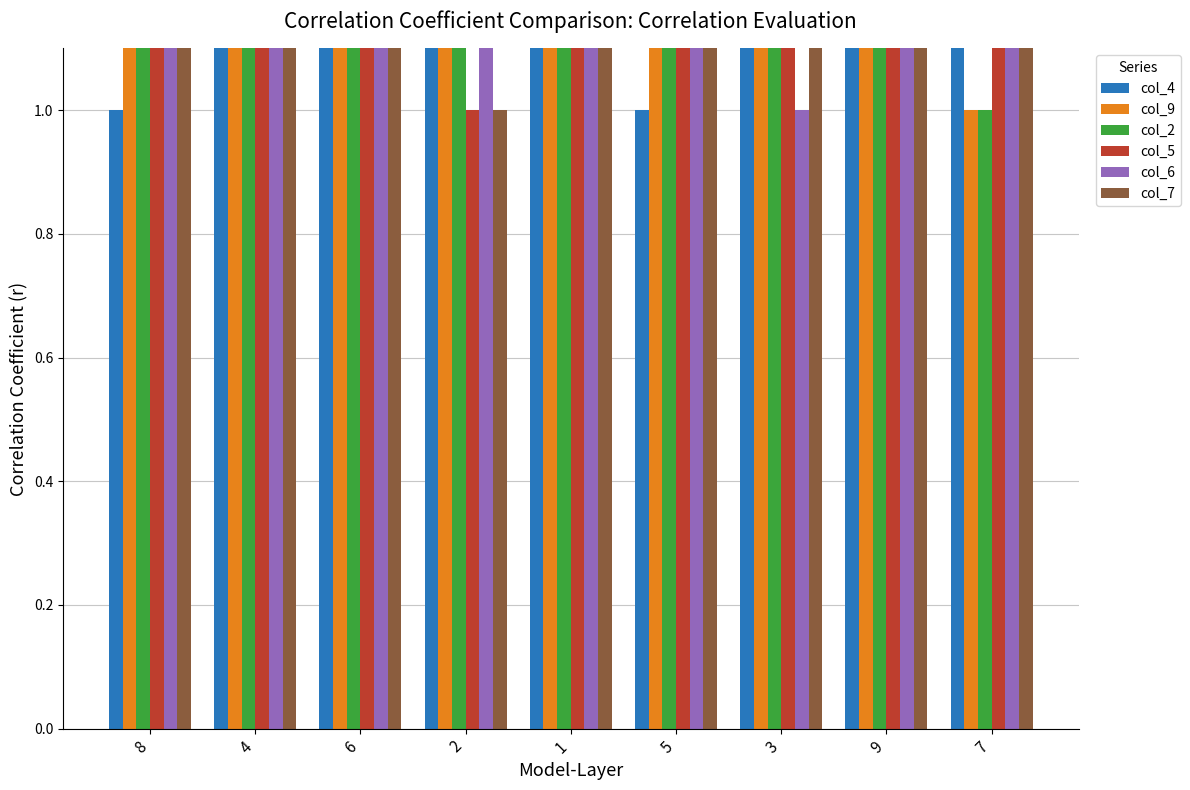

Rank the series at 3 from lowest to highest value.

col_6, col_2, col_5, col_4, col_9, col_7